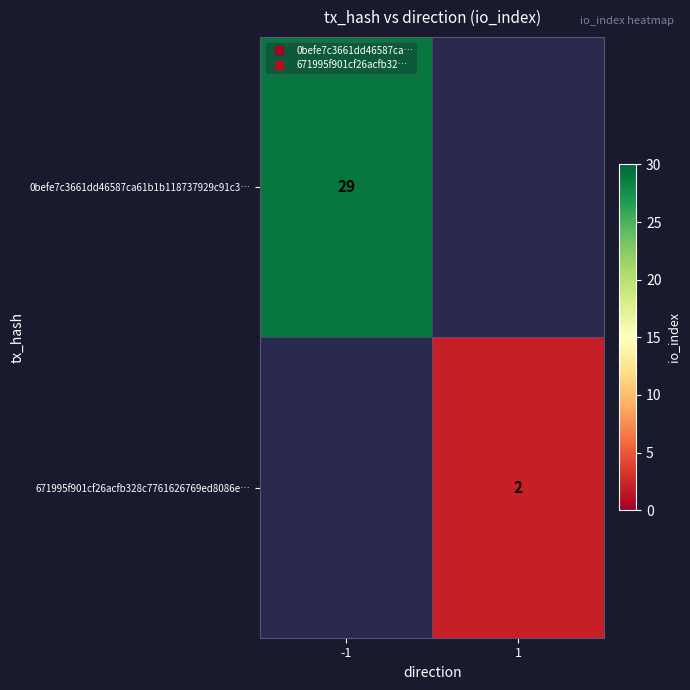

The 671995f901cf26acfb328c7761626769ed8086e… series shows 2.0 at 1. True or false?

True